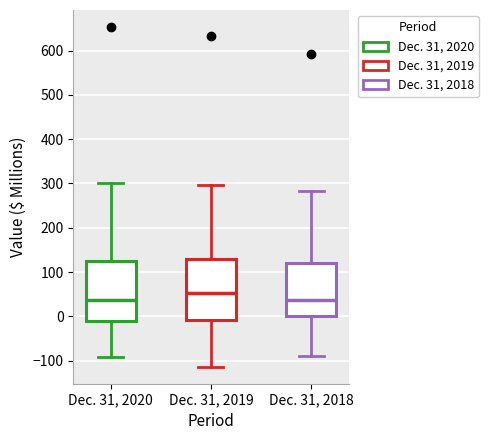

Reading left to right, transcribe this box plot: for each box, give where its median line is, the range the box spans, and where its two whiskers end, as read against the y-axis. The values are not printed on the chart, so give them approximately, as read against the axis.

Dec. 31, 2020: median 40, box -10 to 120, whiskers -90 to 300
Dec. 31, 2019: median 50, box -10 to 130, whiskers -110 to 300
Dec. 31, 2018: median 40, box 0 to 120, whiskers -90 to 280